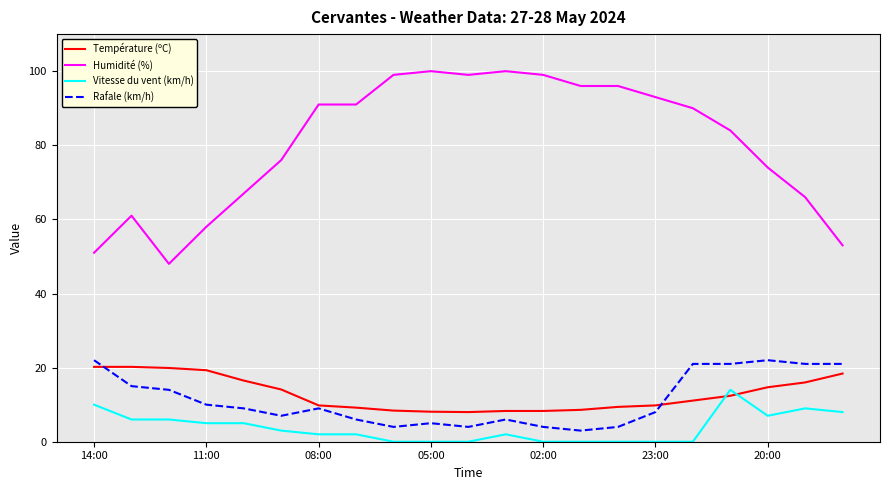

True or false: Rafale (km/h) and Vitesse du vent (km/h) intersect in this chart.

False